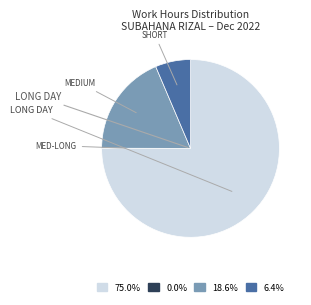

Is there a majority slice in this chart?

Yes